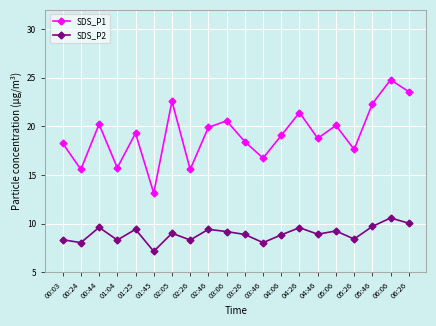

What is the approximate value of SDS_P2 at 04:06?

8.8